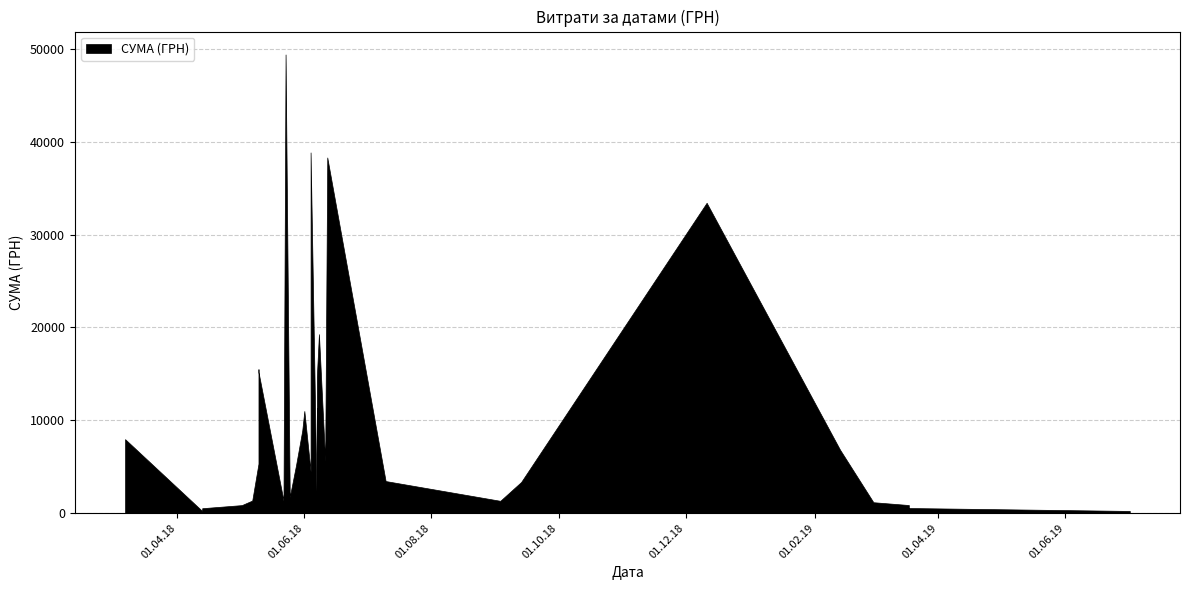

What is the difference between the values at 25.05.2018 and 02.05.2018?

874.0